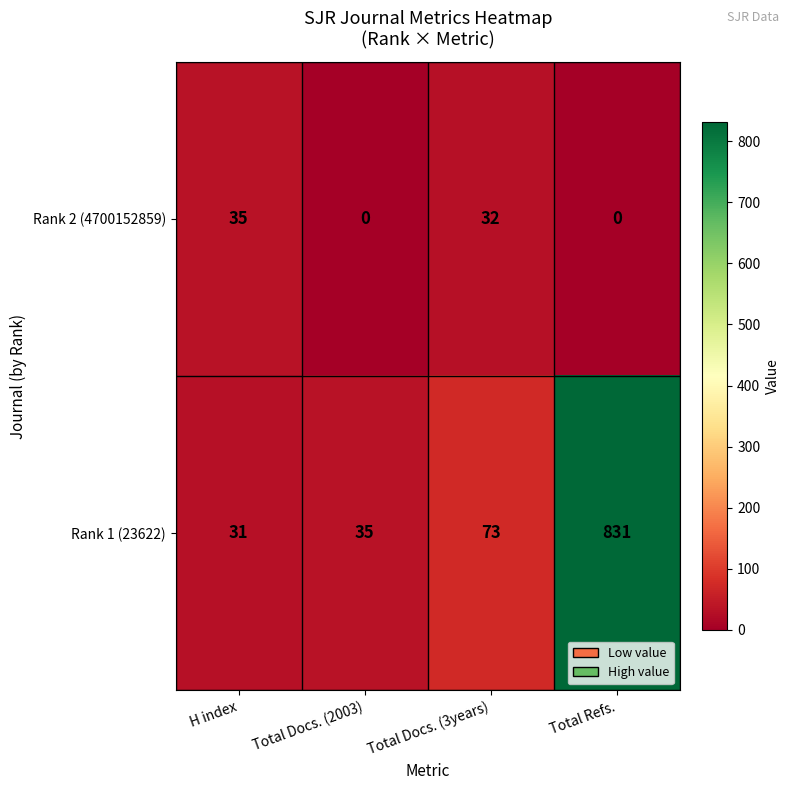

Between H index and Total Docs. (2003), which series saw the biggest shift?

Rank 2 (4700152859)